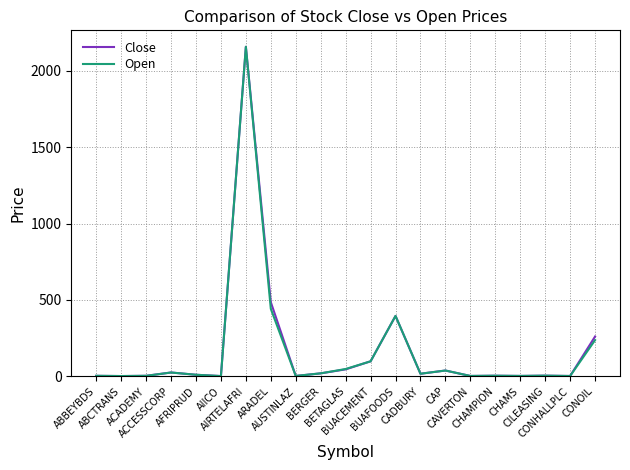

What is the greatest value displayed?

2156.9